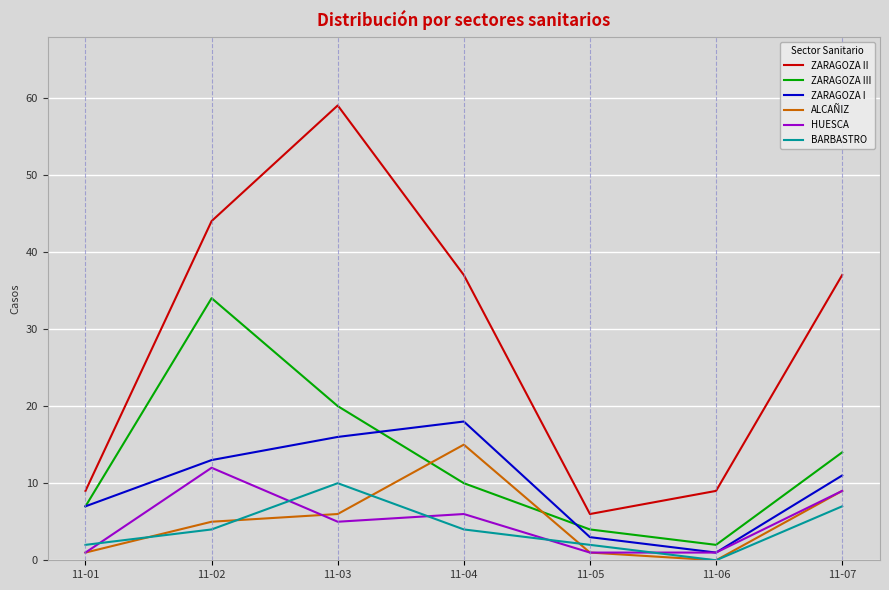

At which category is the sum across all series the highest?

11-03